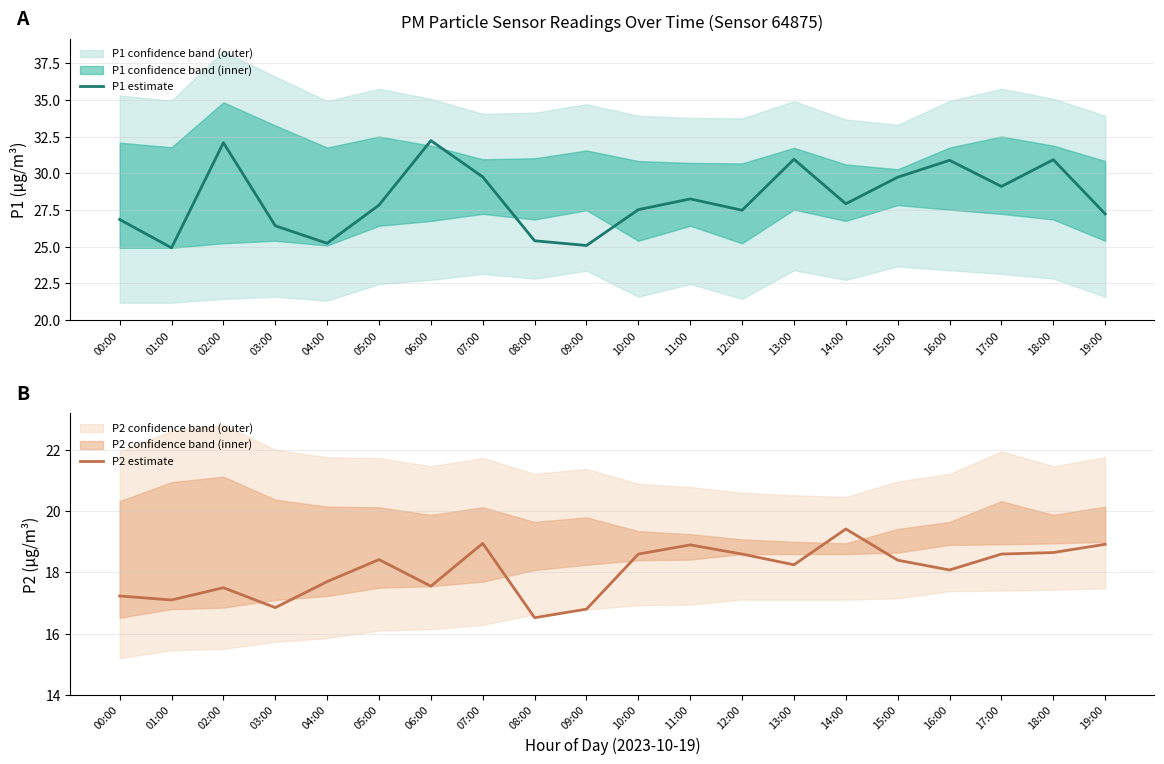

Rank the series at 11:00 from highest to lowest value.

P1 estimate, P2 estimate